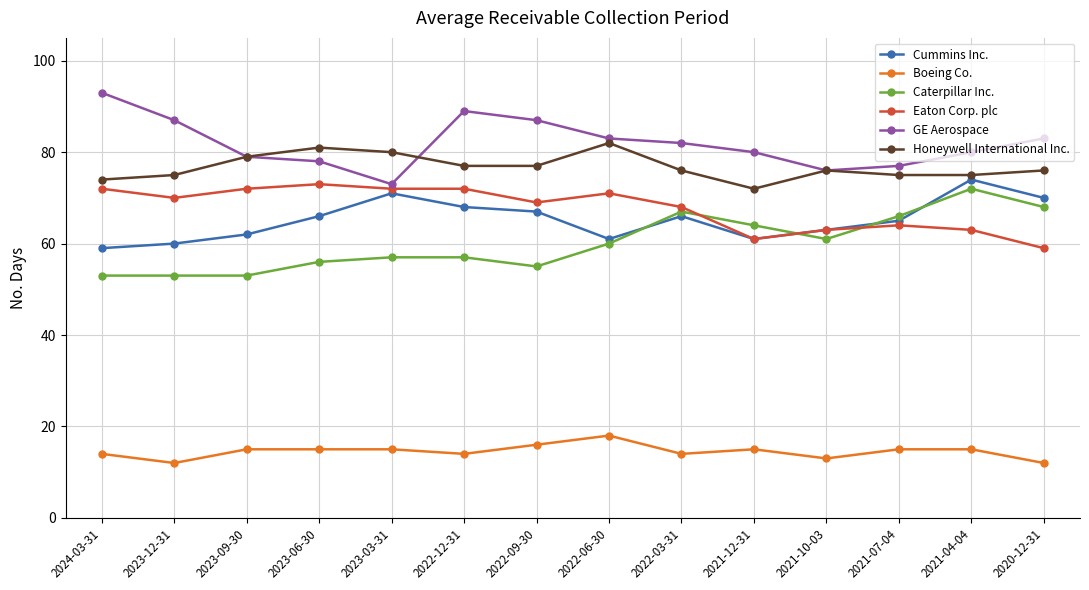

True or false: GE Aerospace and Cummins Inc. cross at least once.

False